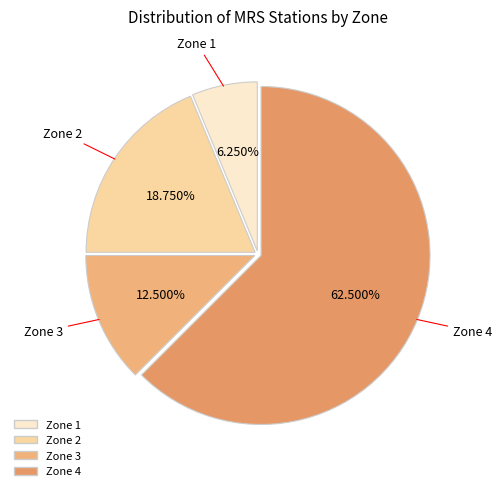

To the nearest percent, what is the difference between the largest and smallest slice percentages?

56%